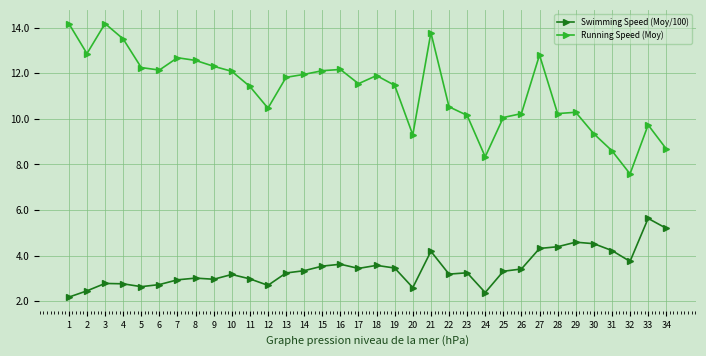

What is the minimum value shown in the chart?

2.2